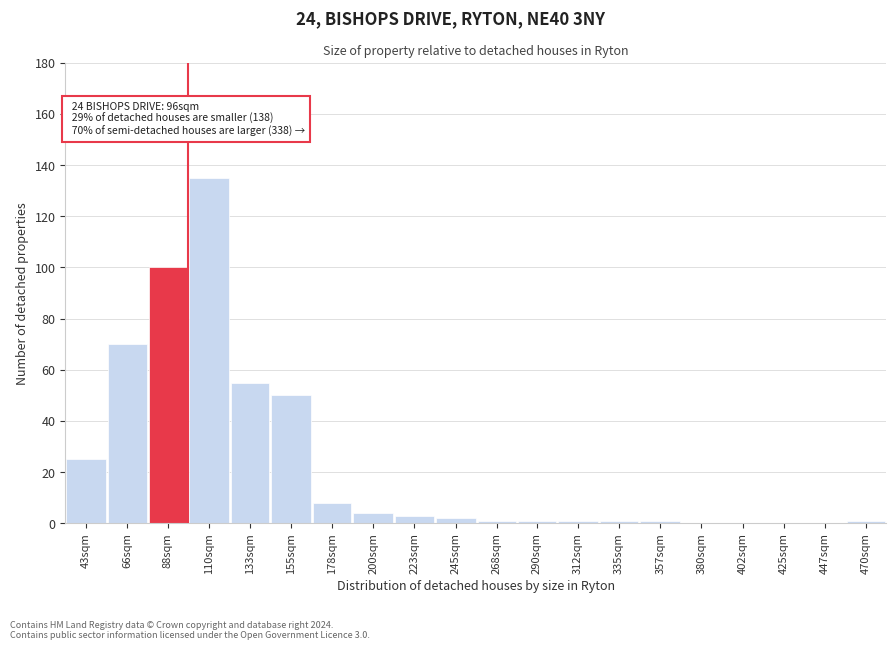

Reading right to left, extract all data points from this chart.

470sqm=1	447sqm=0	425sqm=0	402sqm=0	380sqm=0	357sqm=1	335sqm=1	312sqm=1	290sqm=1	268sqm=1	245sqm=2	223sqm=3	200sqm=4	178sqm=8	155sqm=50	133sqm=55	110sqm=135	88sqm=100	66sqm=70	43sqm=25